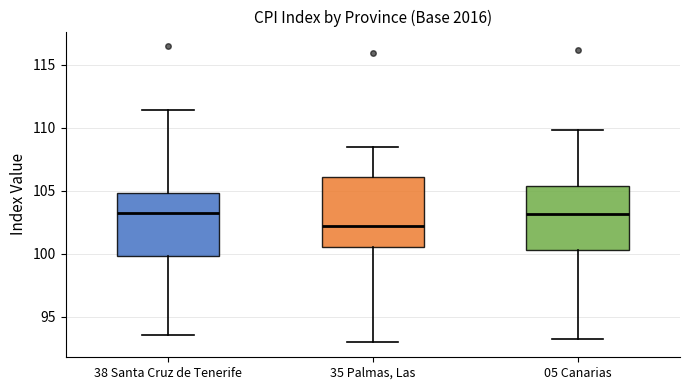

Reading left to right, transcribe this box plot: for each box, give where its median line is, the range the box spans, and where its two whiskers end, as read against the y-axis. The values are not printed on the chart, so give them approximately, as read against the axis.

38 Santa Cruz de Tenerife: median 103.0, box 100.0 to 105.0, whiskers 93.5 to 111.5
35 Palmas, Las: median 102.0, box 100.5 to 106.0, whiskers 93.0 to 108.5
05 Canarias: median 103.0, box 100.5 to 105.5, whiskers 93.0 to 110.0